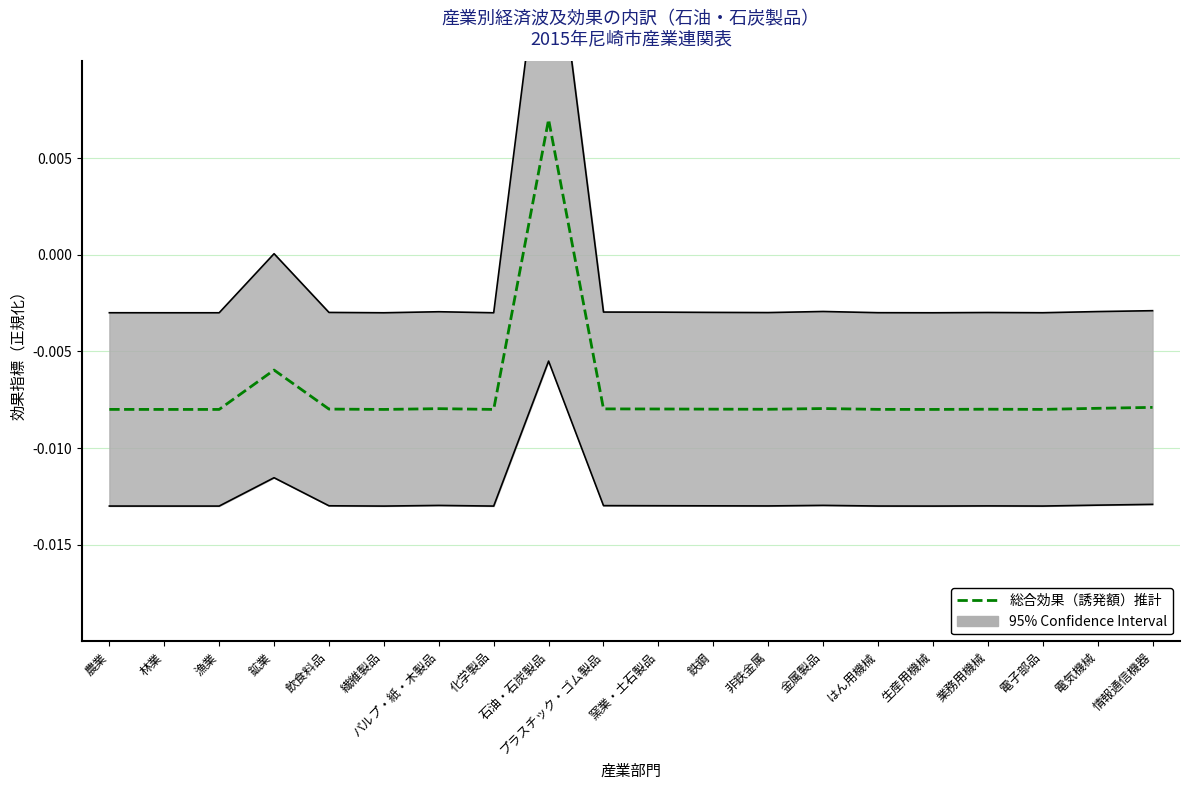

At which label does the data first exceed 0?

石油・石炭製品